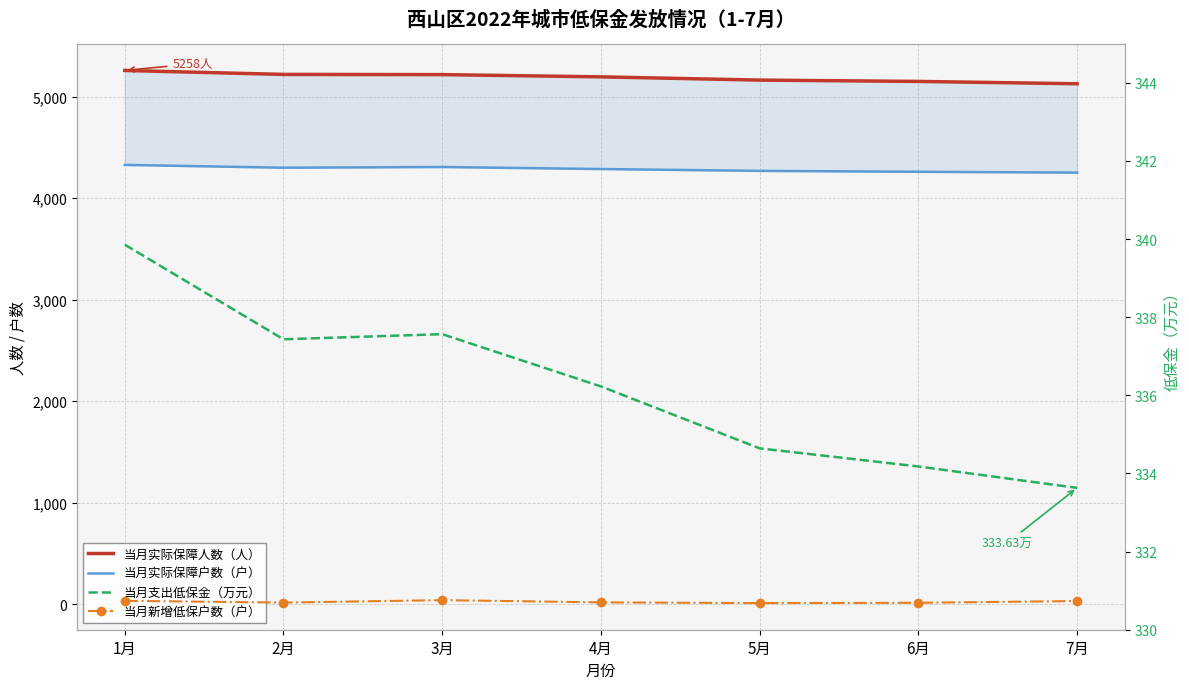

Which series has the largest total across all categories?

当月实际保障人数（人）